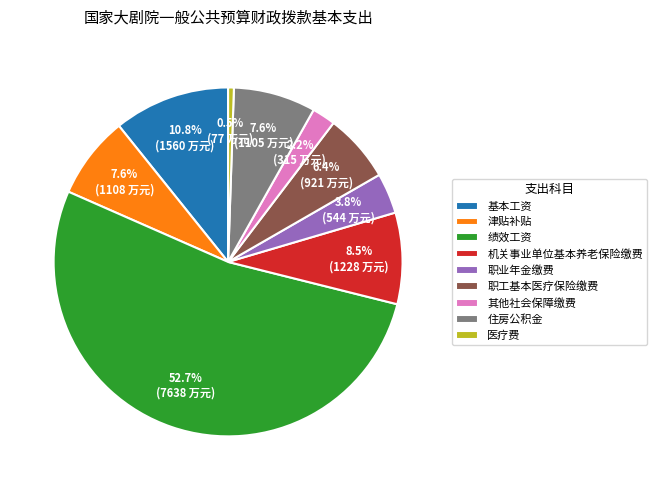

Combined, do 基本工资 and 职工基本医疗保险缴费 account for over 50%?

No